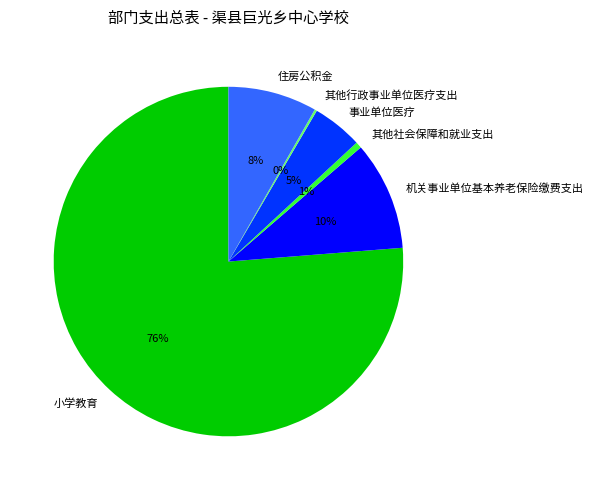

What is the ratio of the value at 住房公积金 to the value at 机关事业单位基本养老保险缴费支出?

0.8